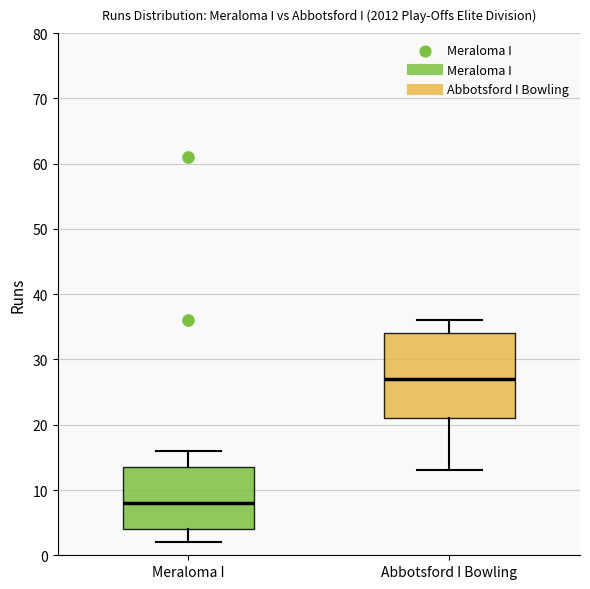

Which box has the lowest median line?

Meraloma I